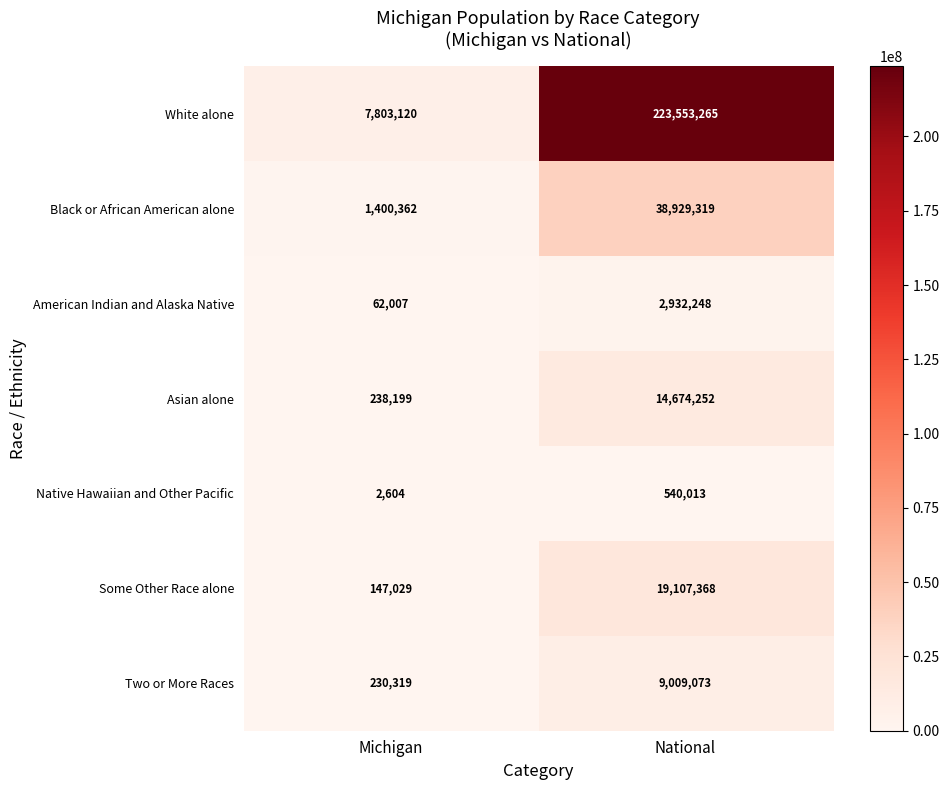

At which category does the chart reach its peak across all series?

National